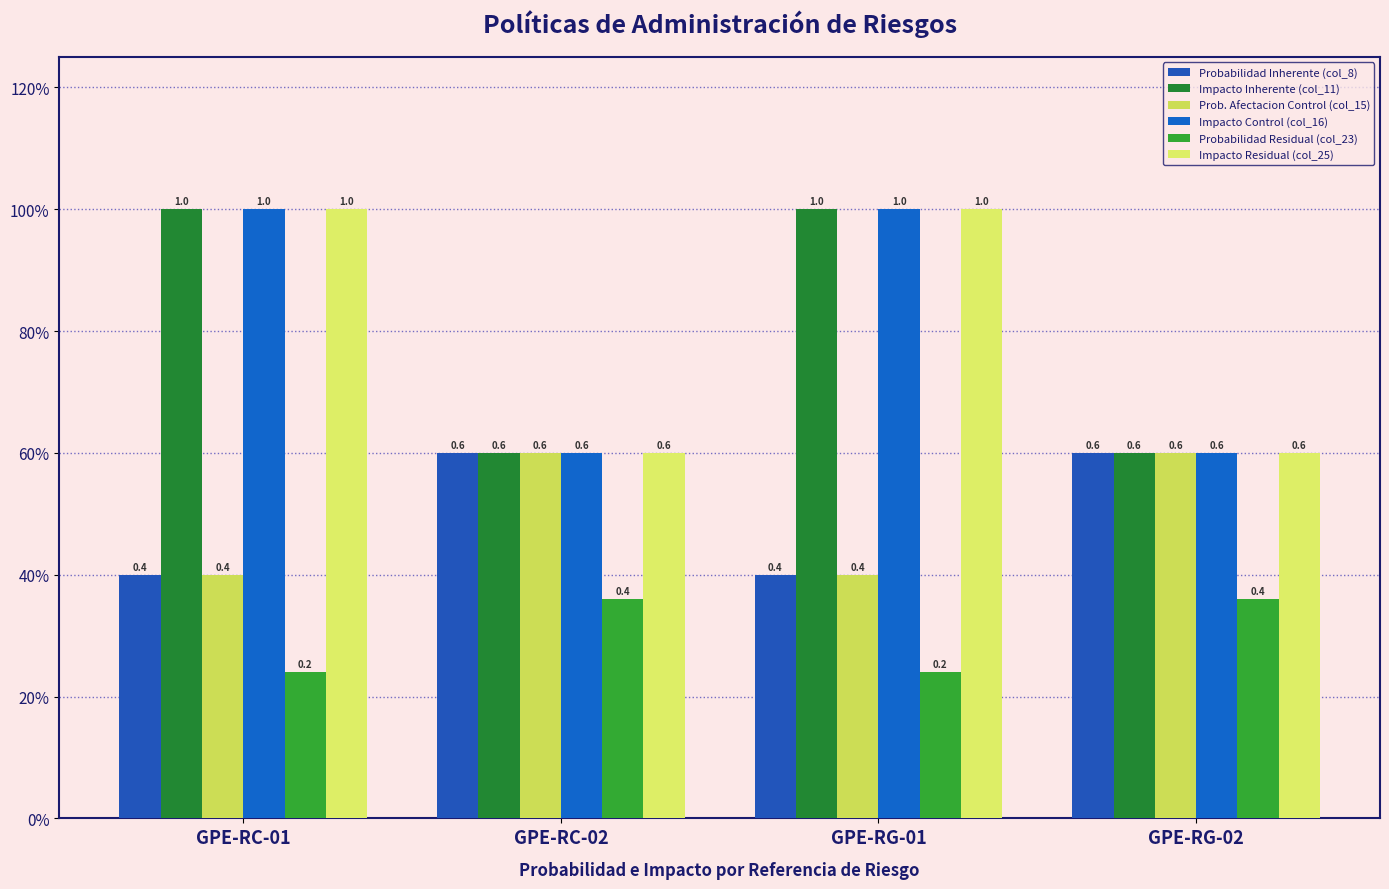

At how many categories does at least one series exceed 0?

4